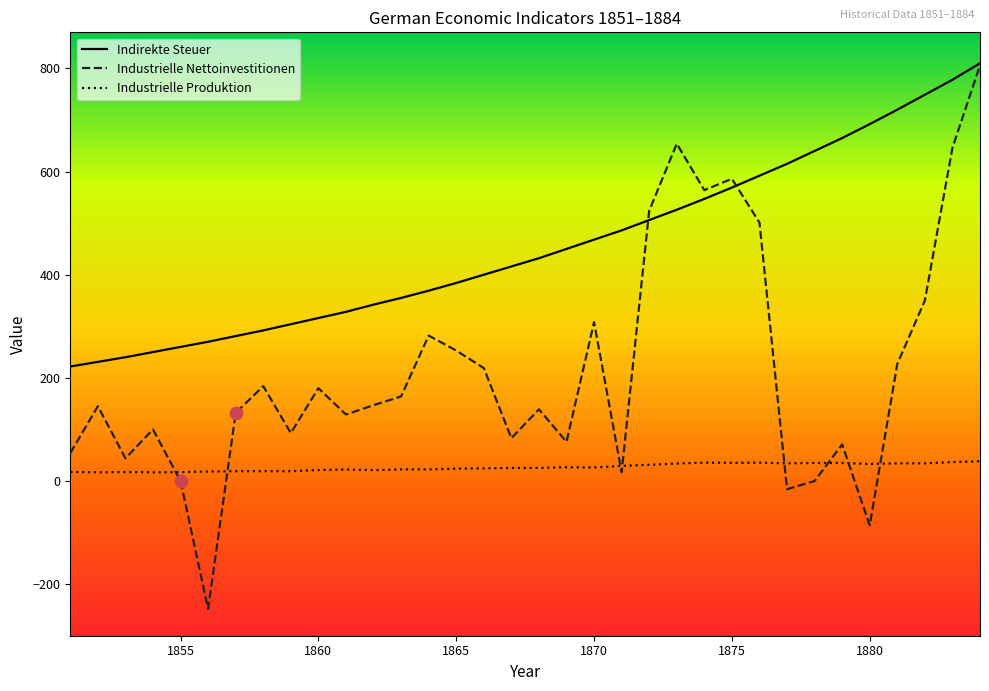

Which series has the widest spread of values?

Industrielle Nettoinvestitionen